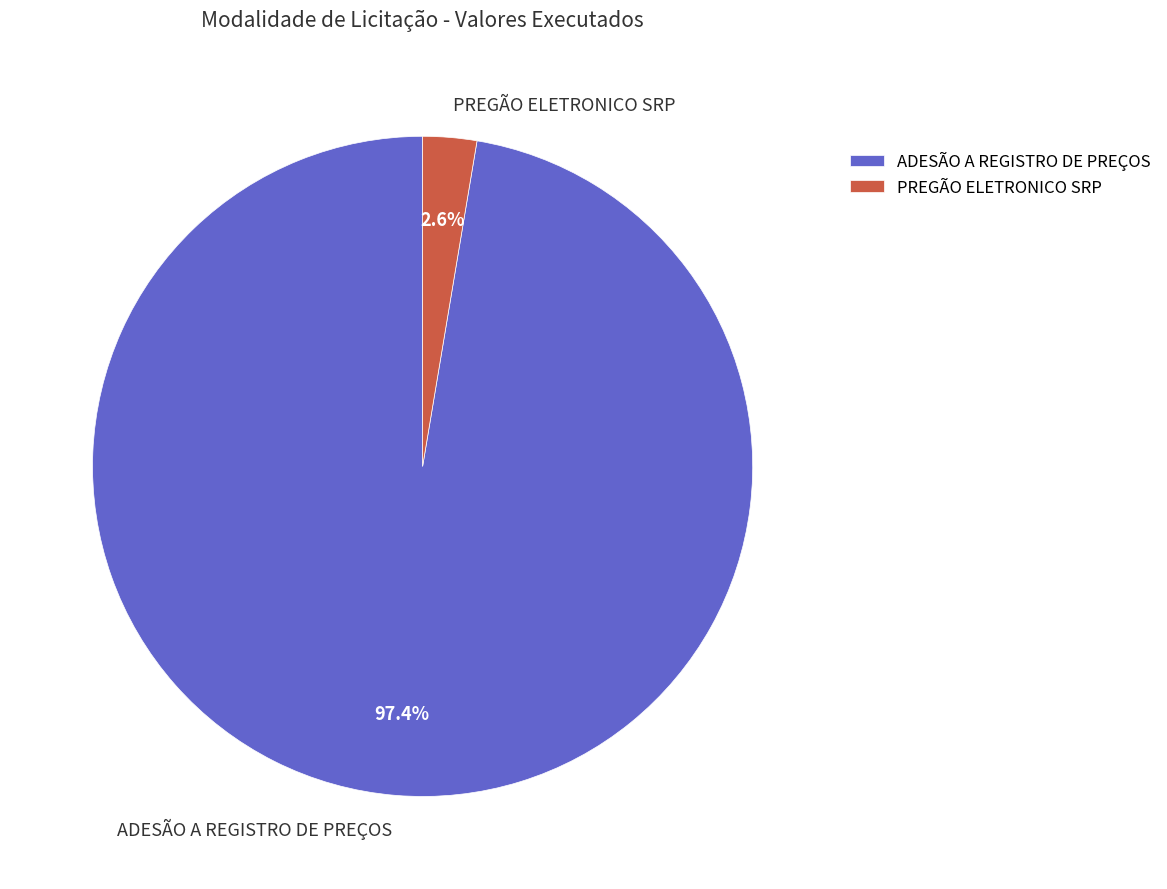

Which slice is the largest?

ADESÃO A REGISTRO DE PREÇOS